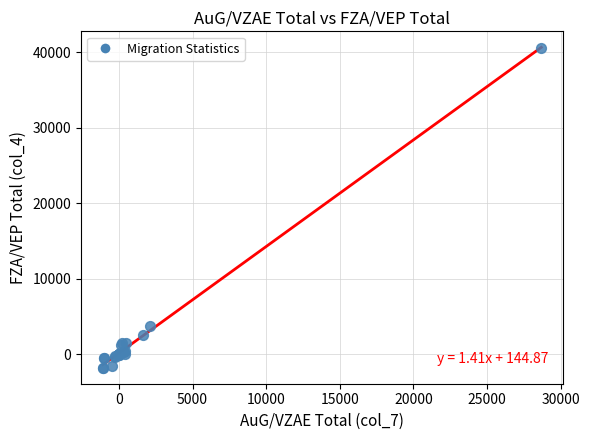

What Y value in the scatter plot is closest to 19416?

3705